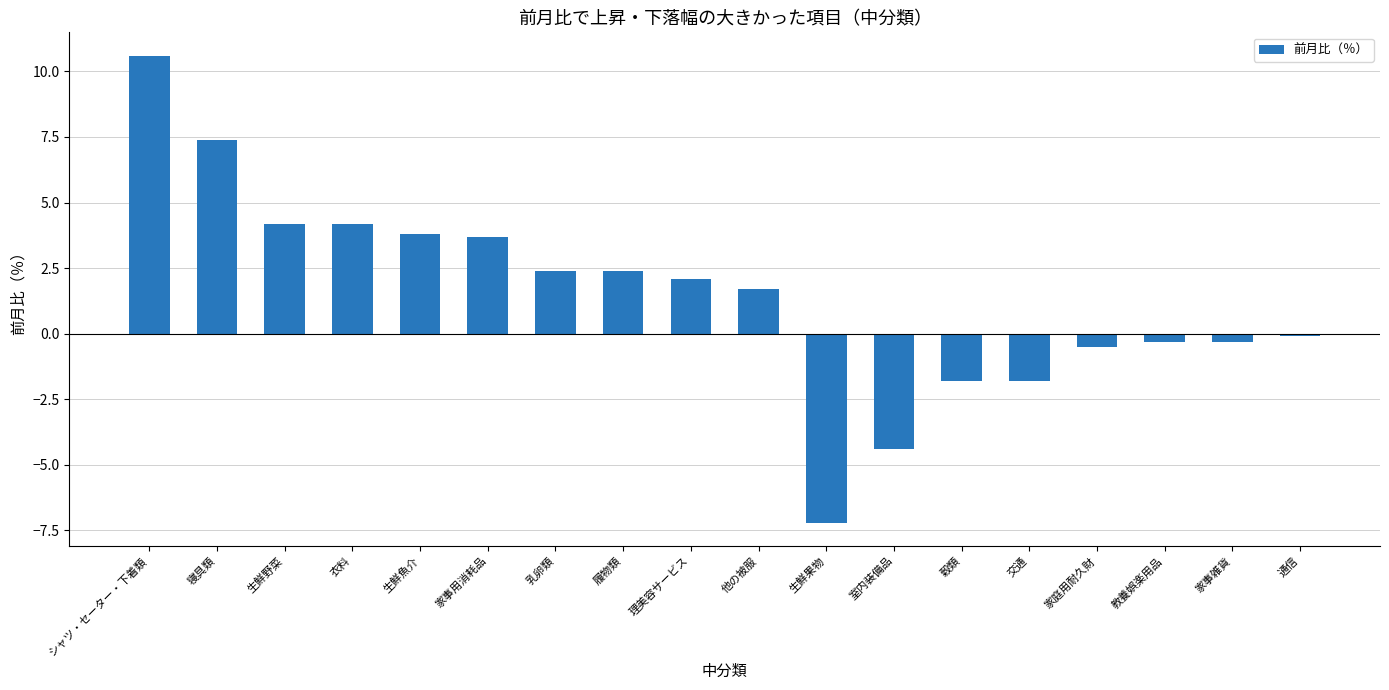

Approximately how many times larger is the value at 他の被服 compared to 理美容サービス?

0.8